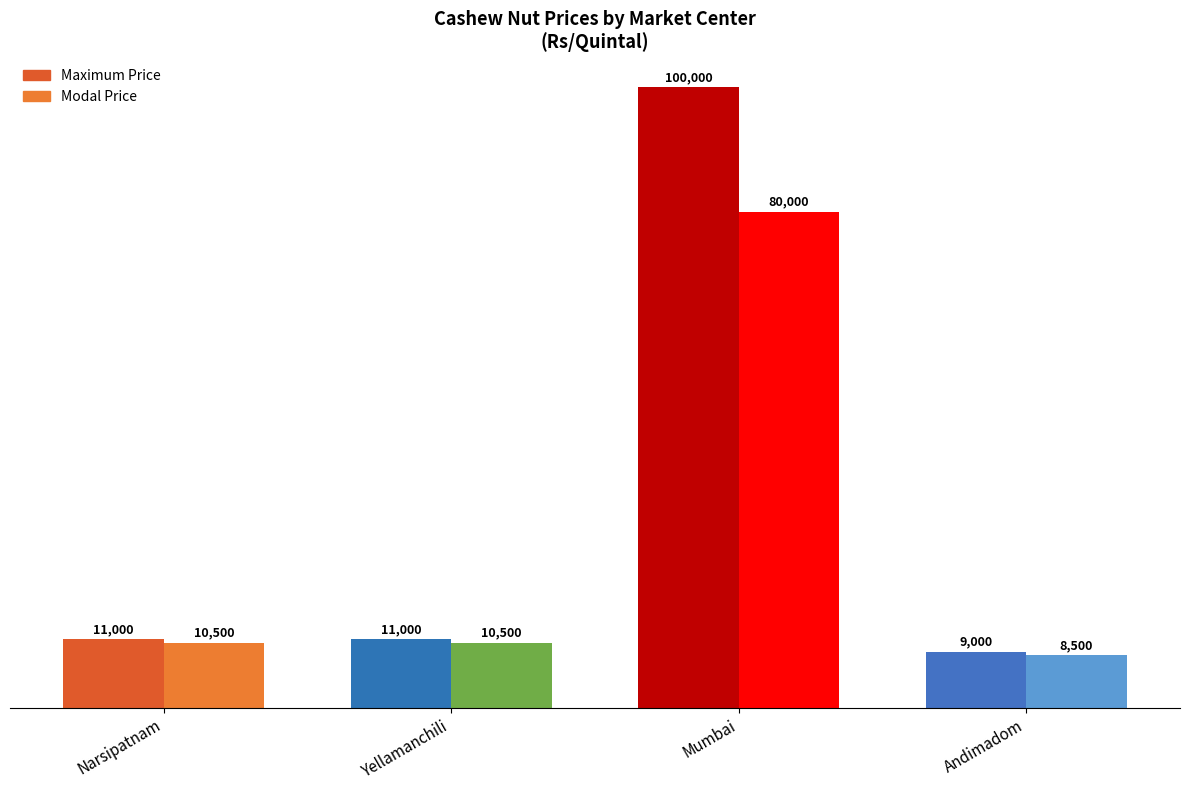

Reading left to right, transcribe all the data shown in this chart.

Maximum Price: Narsipatnam=11000	Yellamanchili=11000	Mumbai=100000	Andimadom=9000
Modal Price: Narsipatnam=10500	Yellamanchili=10500	Mumbai=80000	Andimadom=8500